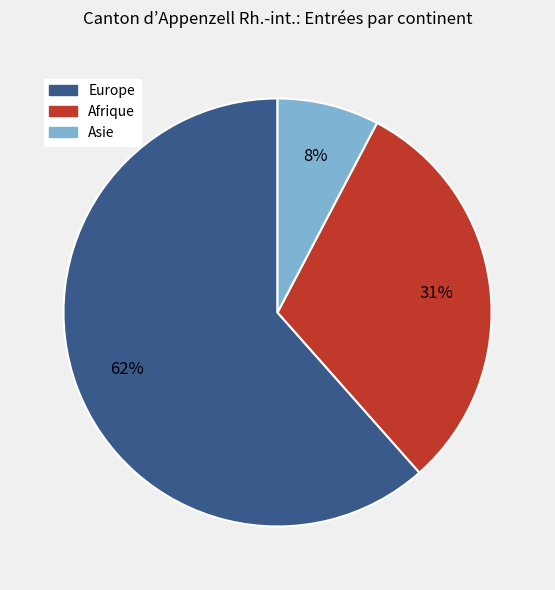

Which slice is the largest?

Europe